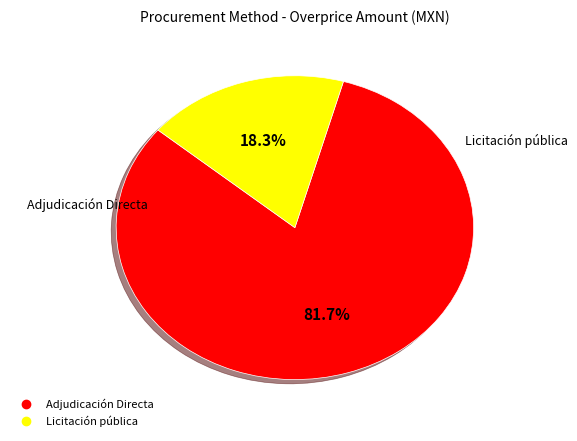

Count the number of slices in the pie.

2